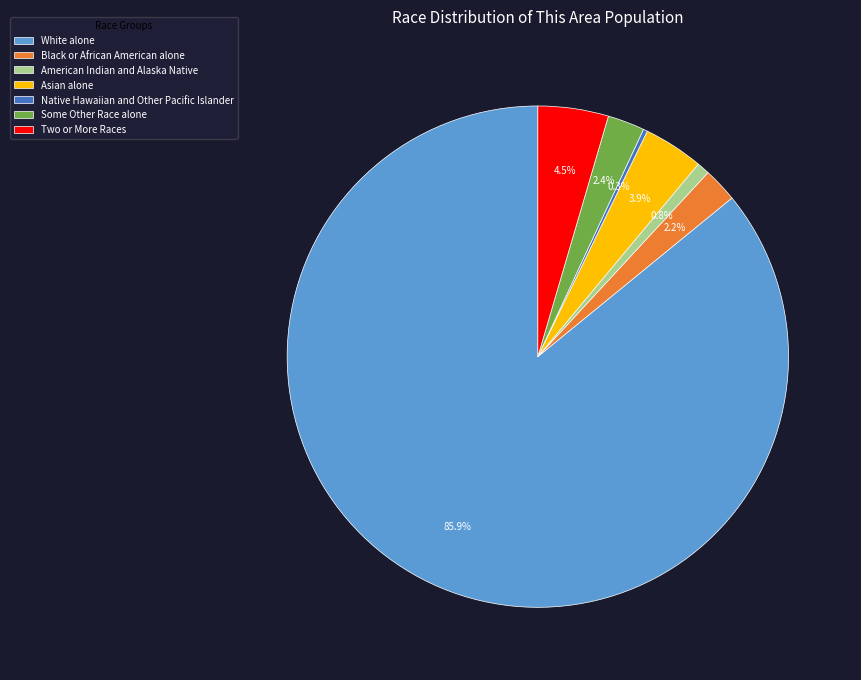

How much of the chart is everything except Asian alone?

96.1%